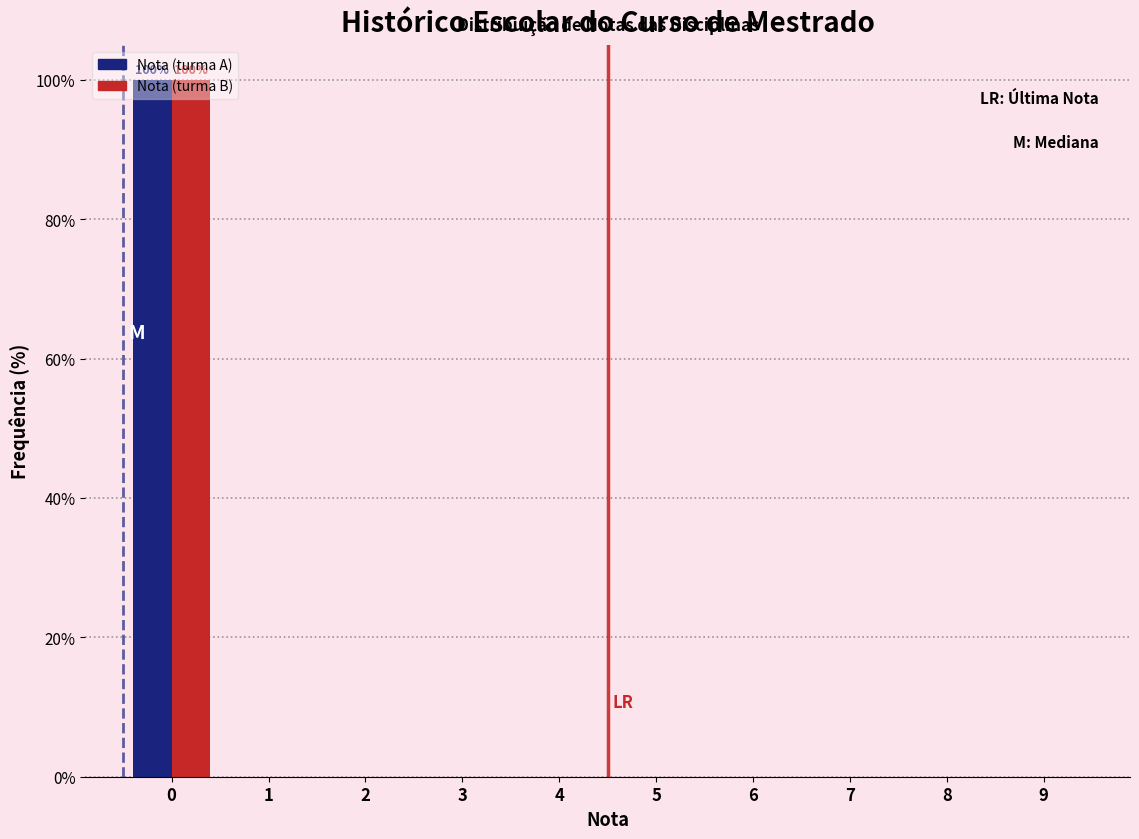

What is the sum of all Nota (turma A) values?

100